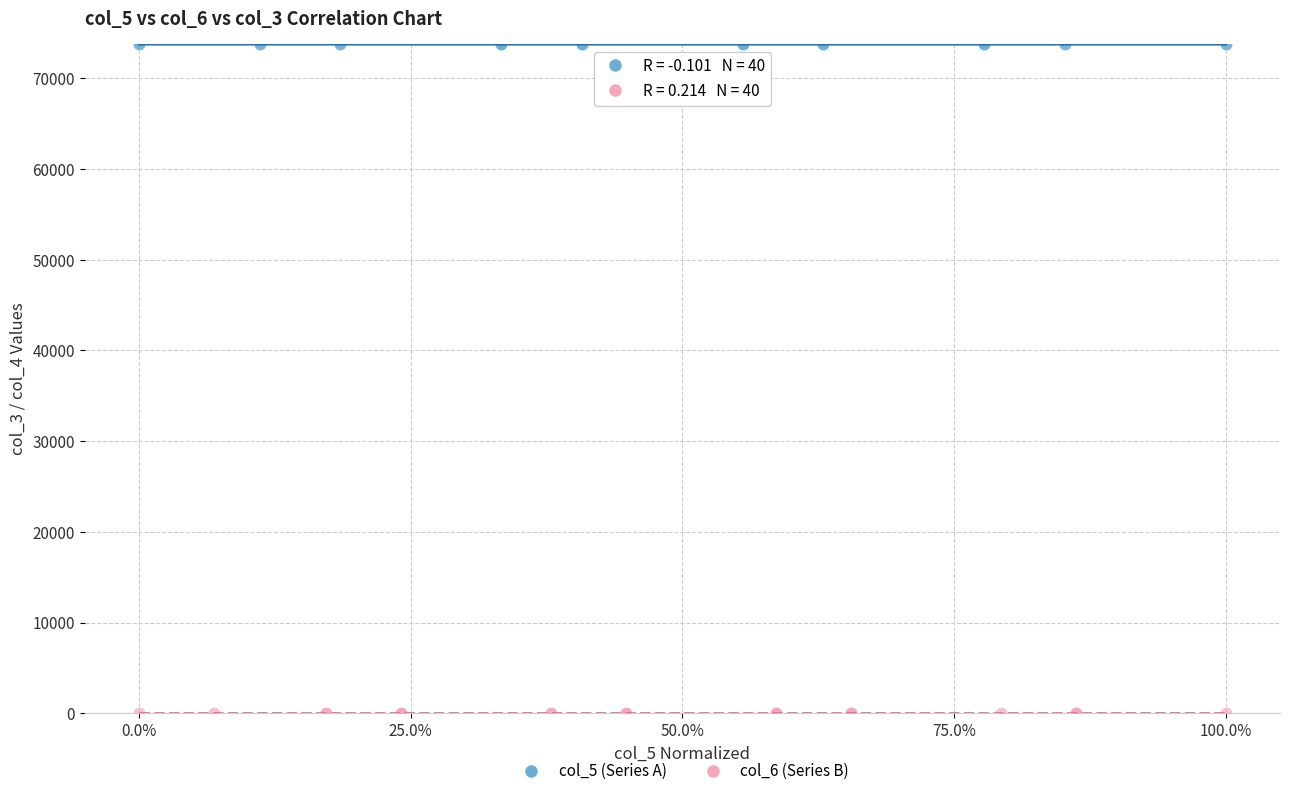

Which series reaches the minimum Y coordinate?

col_6 (Series B)